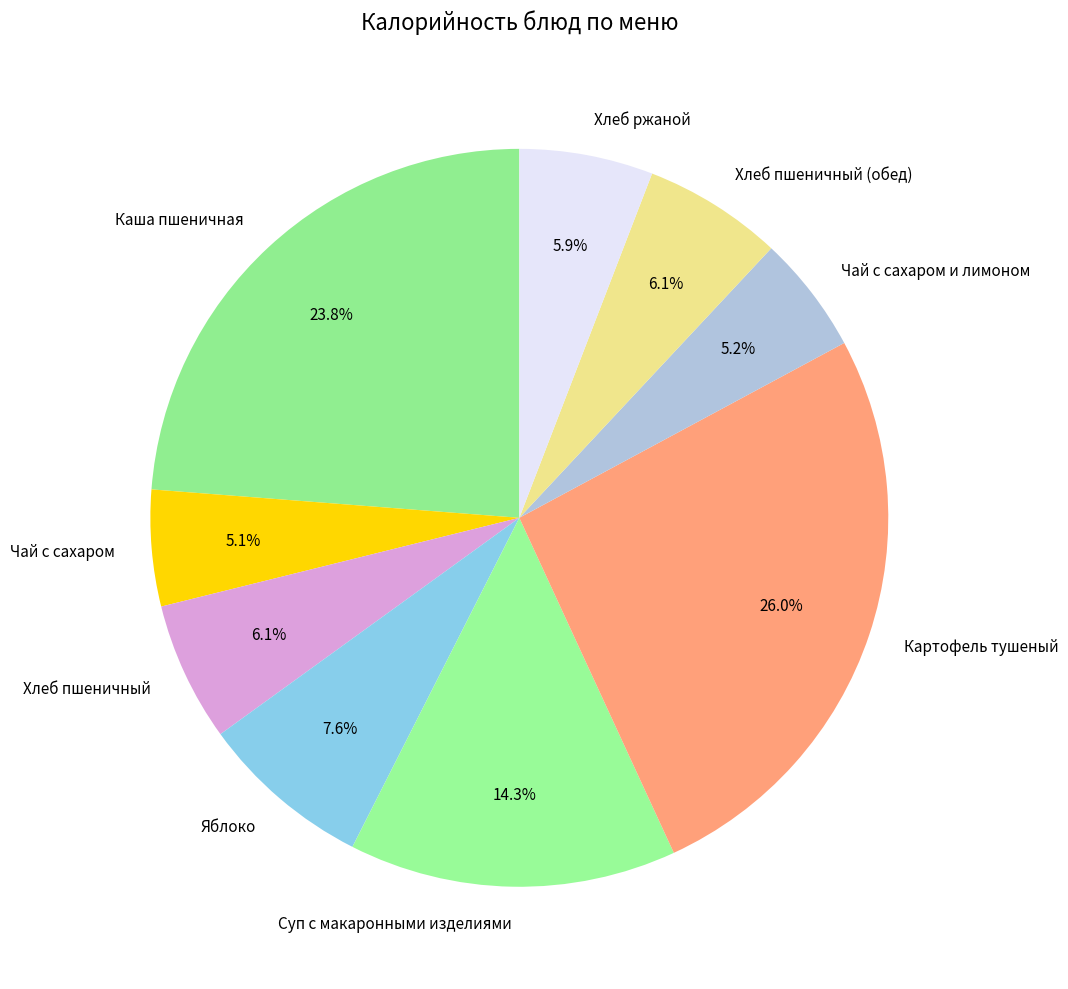

Between Хлеб пшеничный (обед) and Картофель тушеный, which is larger?

Картофель тушеный